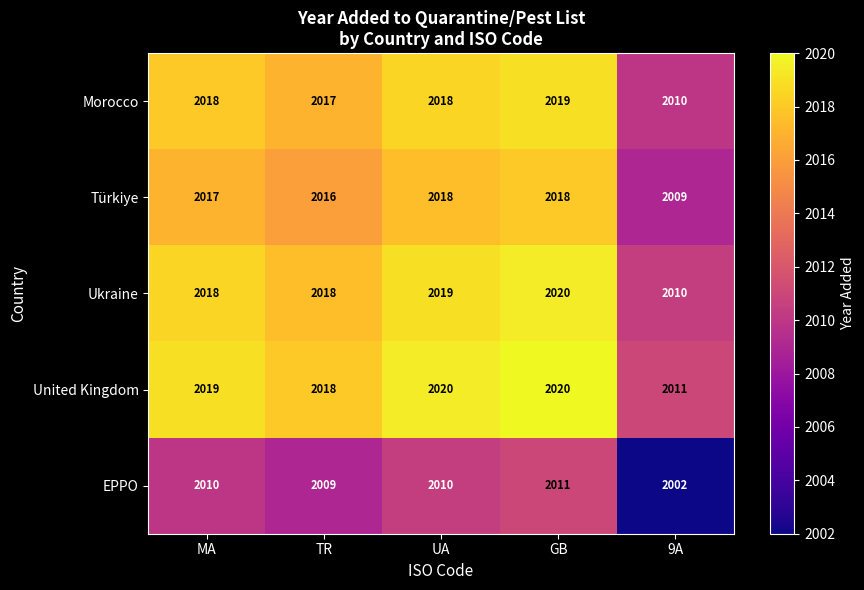

How many distinct data groups are displayed?

5